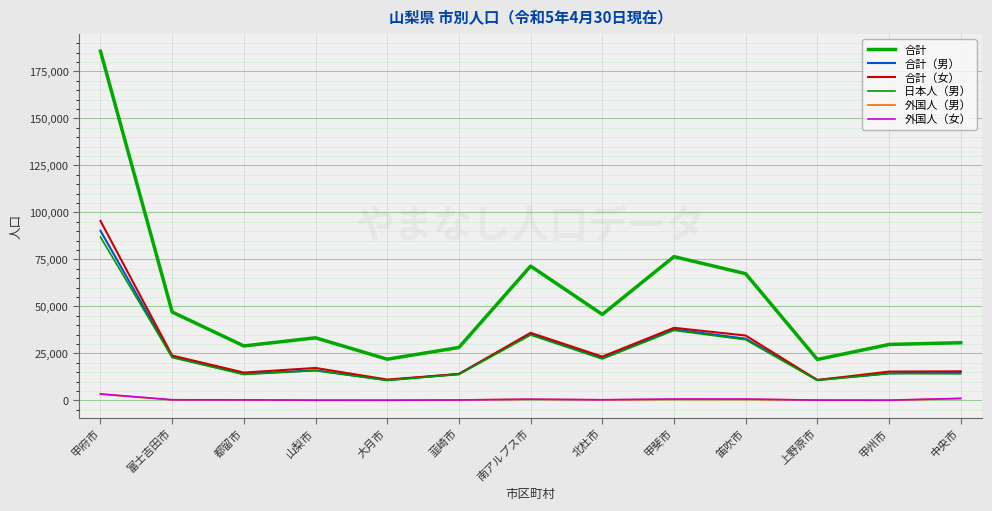

At which label is 外国人（女） closest to 1805?

中央市